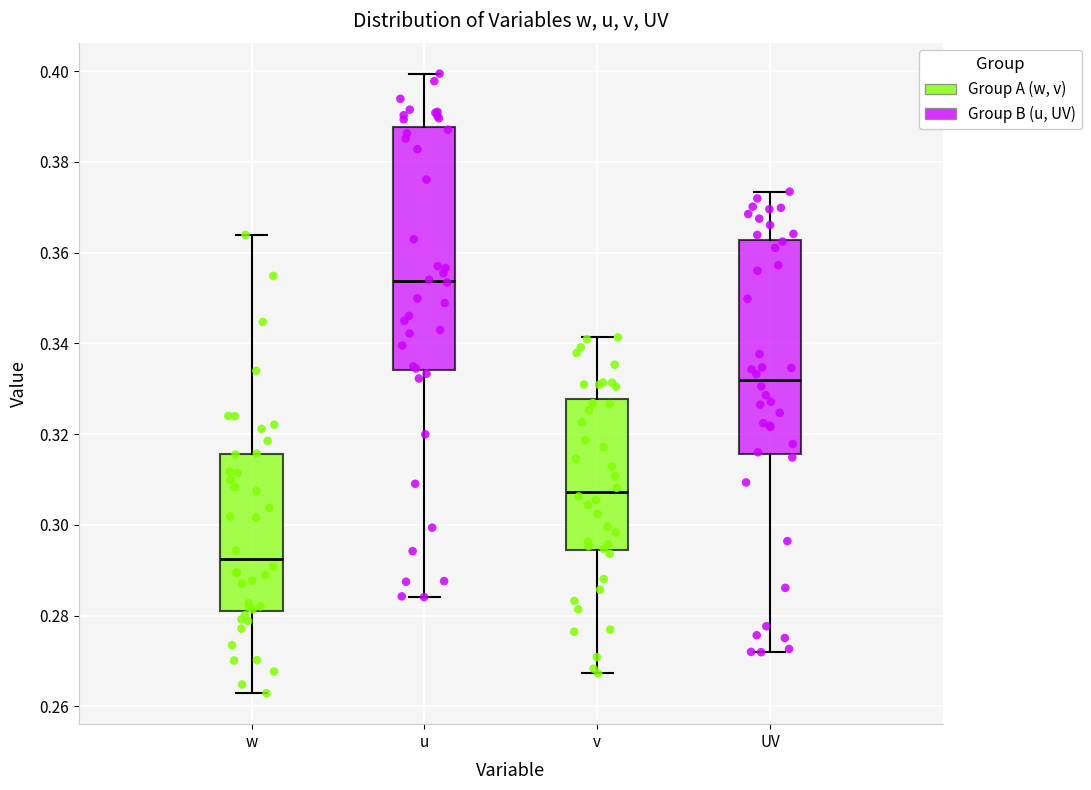

Where does the lower whisker of the box for u end on the y-axis? The values are not printed on the chart, so give them approximately, as read against the axis.

0.284